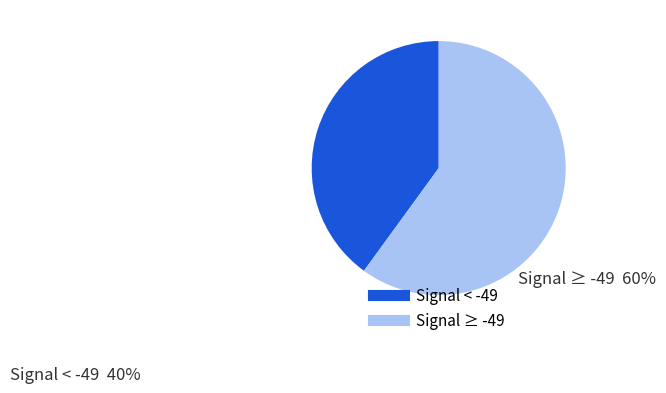

Is there any slice that represents more than half of the pie?

Yes